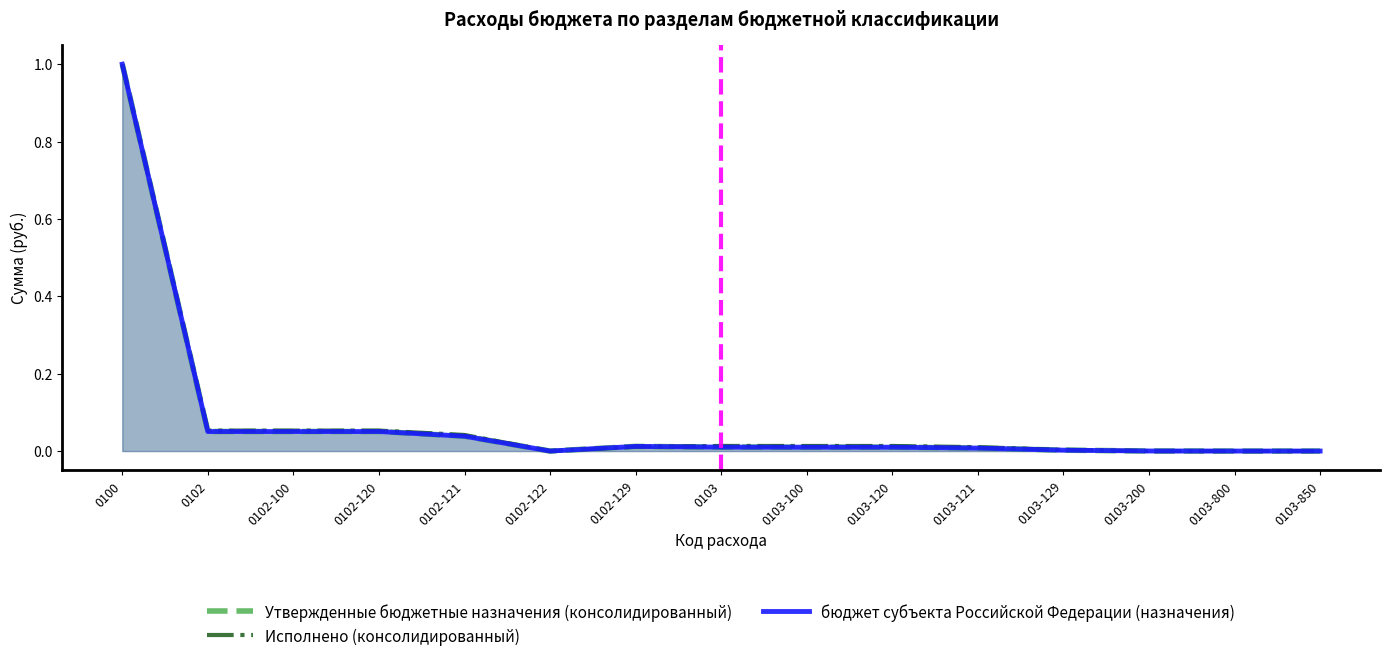

Reading left to right, extract all data points from this chart.

Утвержденные бюджетные назначения (консолидированный): 0100=1.0	0102=0.1	0102-100=0.1	0102-120=0.1	0102-121=0.0	0102-122=0.0	0102-129=0.0	0103=0.0	0103-100=0.0	0103-120=0.0	0103-121=0.0	0103-129=0.0	0103-200=0.0	0103-800=0.0	0103-850=0.0
Исполнено (консолидированный): 0100=1.0	0102=0.1	0102-100=0.1	0102-120=0.1	0102-121=0.0	0102-122=0.0	0102-129=0.0	0103=0.0	0103-100=0.0	0103-120=0.0	0103-121=0.0	0103-129=0.0	0103-200=0.0	0103-800=0.0	0103-850=0.0
бюджет субъекта Российской Федерации (назначения): 0100=1.0	0102=0.1	0102-100=0.1	0102-120=0.1	0102-121=0.0	0102-122=0.0	0102-129=0.0	0103=0.0	0103-100=0.0	0103-120=0.0	0103-121=0.0	0103-129=0.0	0103-200=0.0	0103-800=0.0	0103-850=0.0